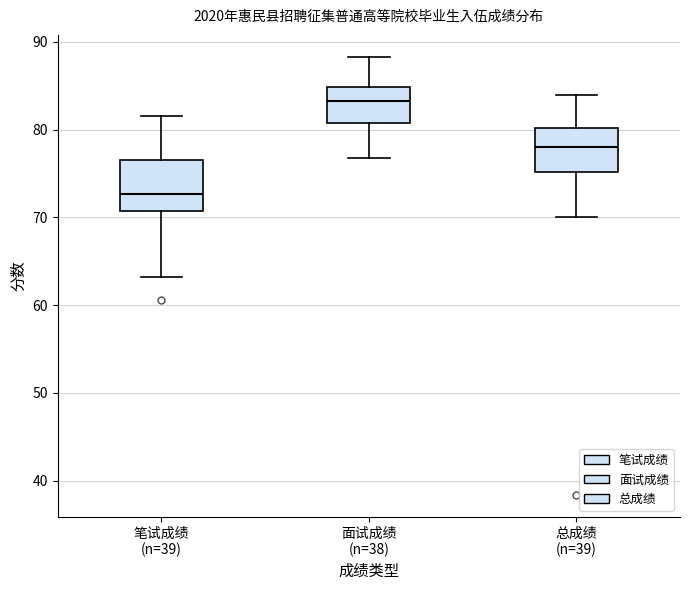

Reading left to right, read every box against the y-axis: the position of its median line, the range the box covers, and the ends of its whiskers. The values are not printed on the chart, so give them approximately, as read against the axis.

笔试成绩 (n=39): median 73, box 71 to 77, whiskers 63 to 82
面试成绩 (n=38): median 83, box 81 to 85, whiskers 77 to 88
总成绩 (n=39): median 78, box 75 to 80, whiskers 70 to 84